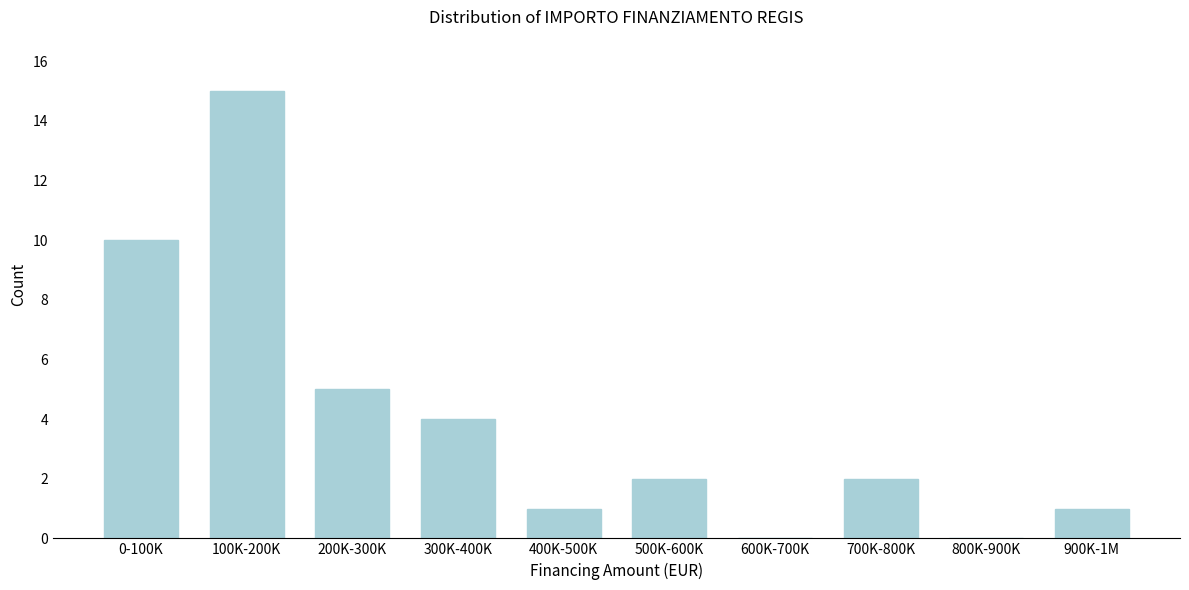

Reading left to right, extract all data points from this chart.

0-100K=10	100K-200K=15	200K-300K=5	300K-400K=4	400K-500K=1	500K-600K=2	600K-700K=0	700K-800K=2	800K-900K=0	900K-1M=1